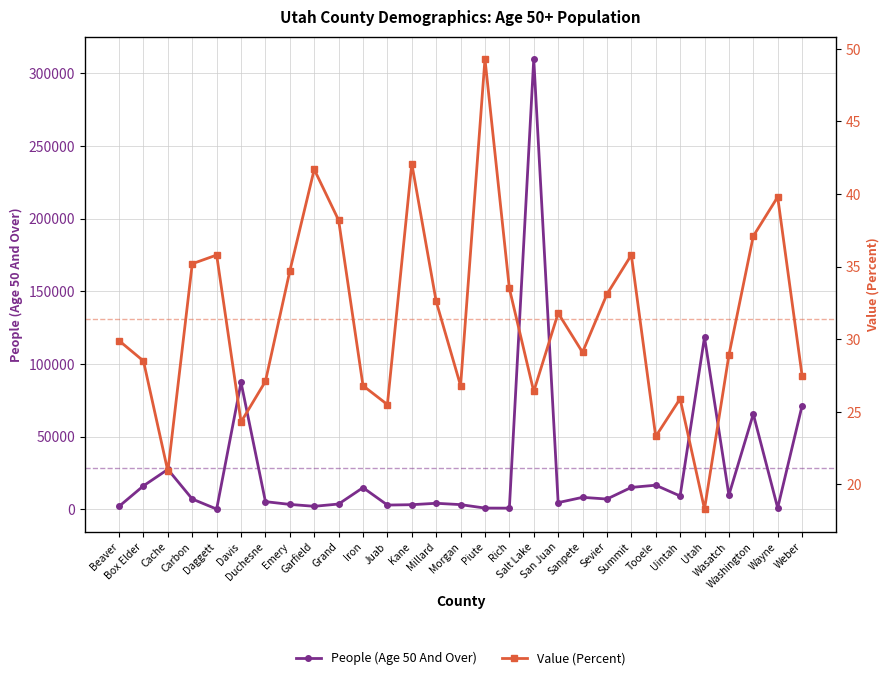

Rank the series by their average value, from lowest to highest.

Value (Percent), People (Age 50 And Over)